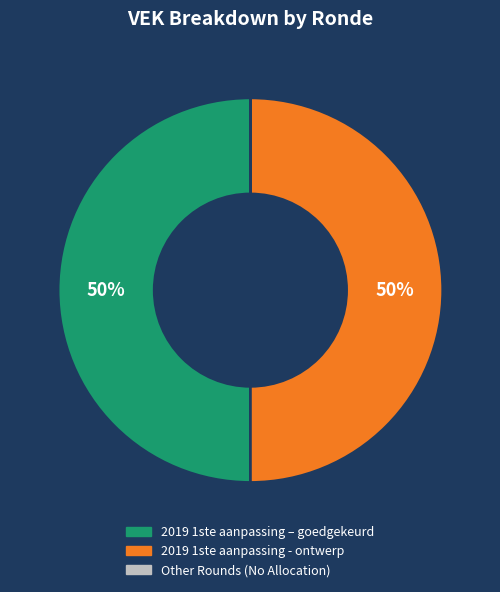

To the nearest percent, what is the difference between the largest and smallest slice percentages?

50%